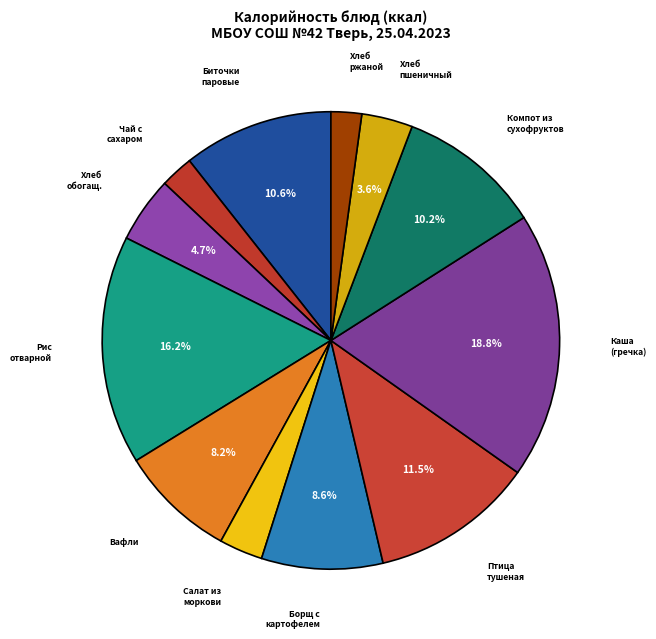

Which slice is the largest?

Каша рассыпчатая (гречка)